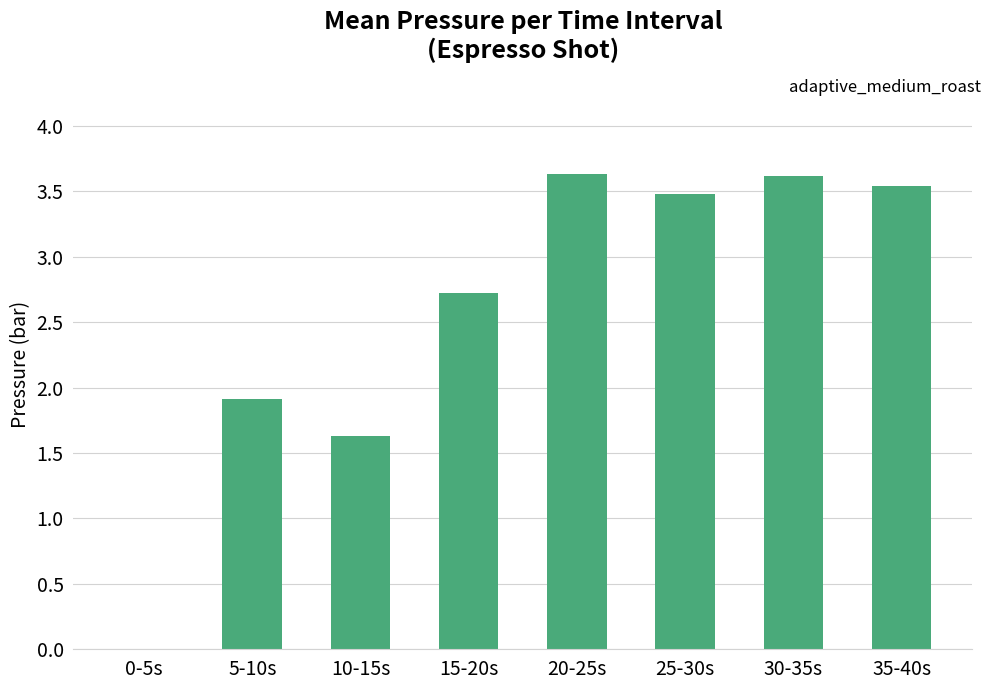

What is the change in value from 0-5s to 35-40s?

+3.5